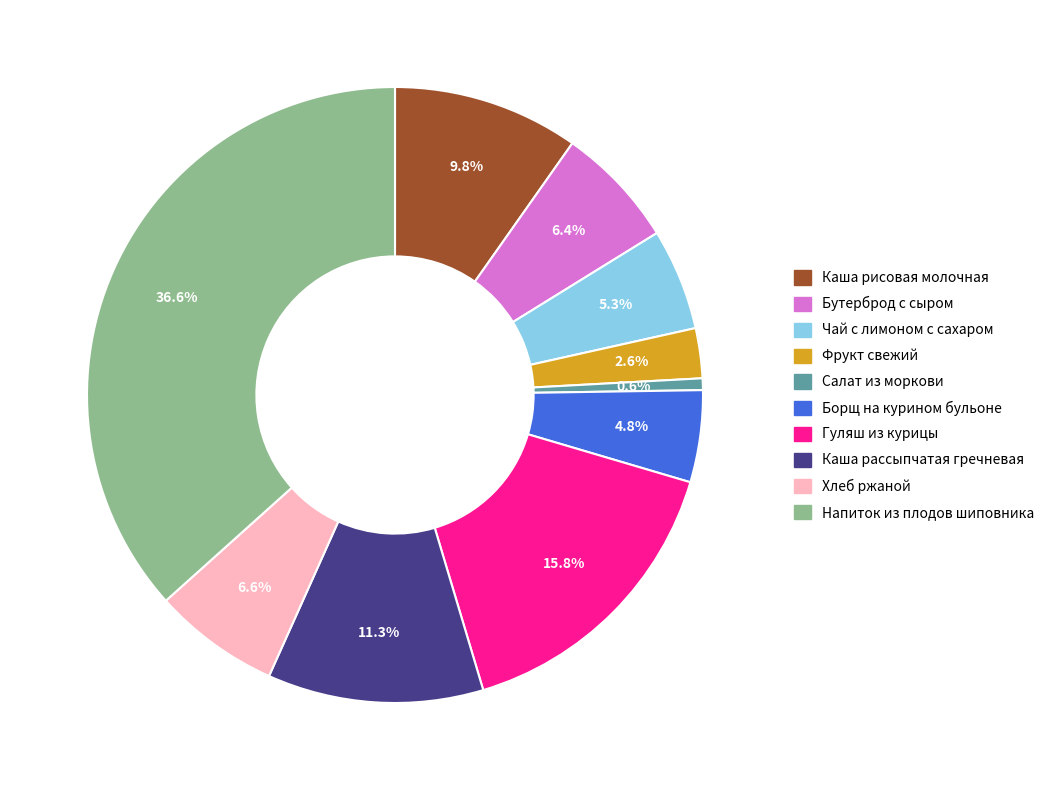

Which slice is the largest?

Напиток из плодов шиповника